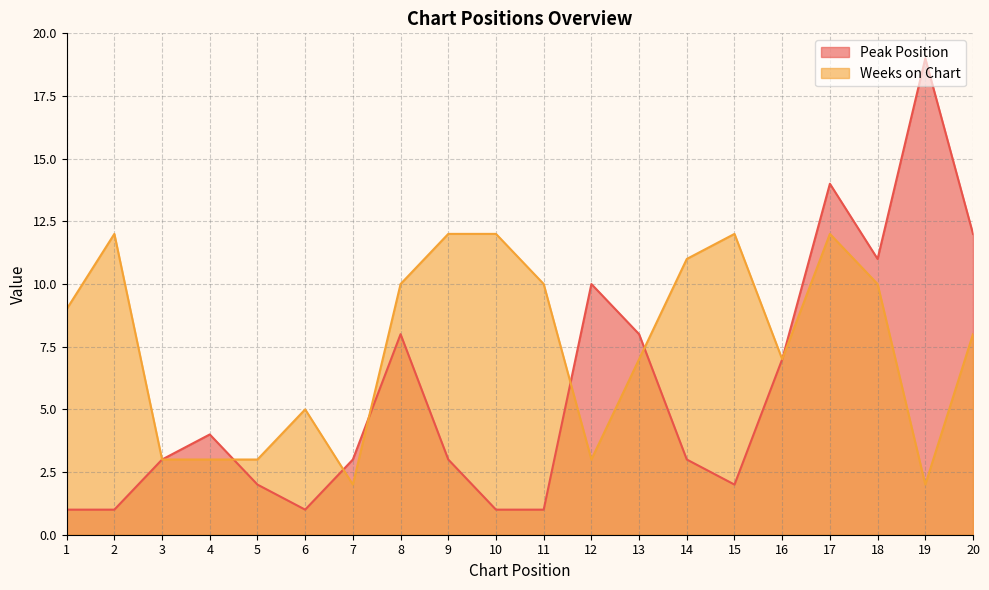

Which series has the largest total across all categories?

Weeks on Chart